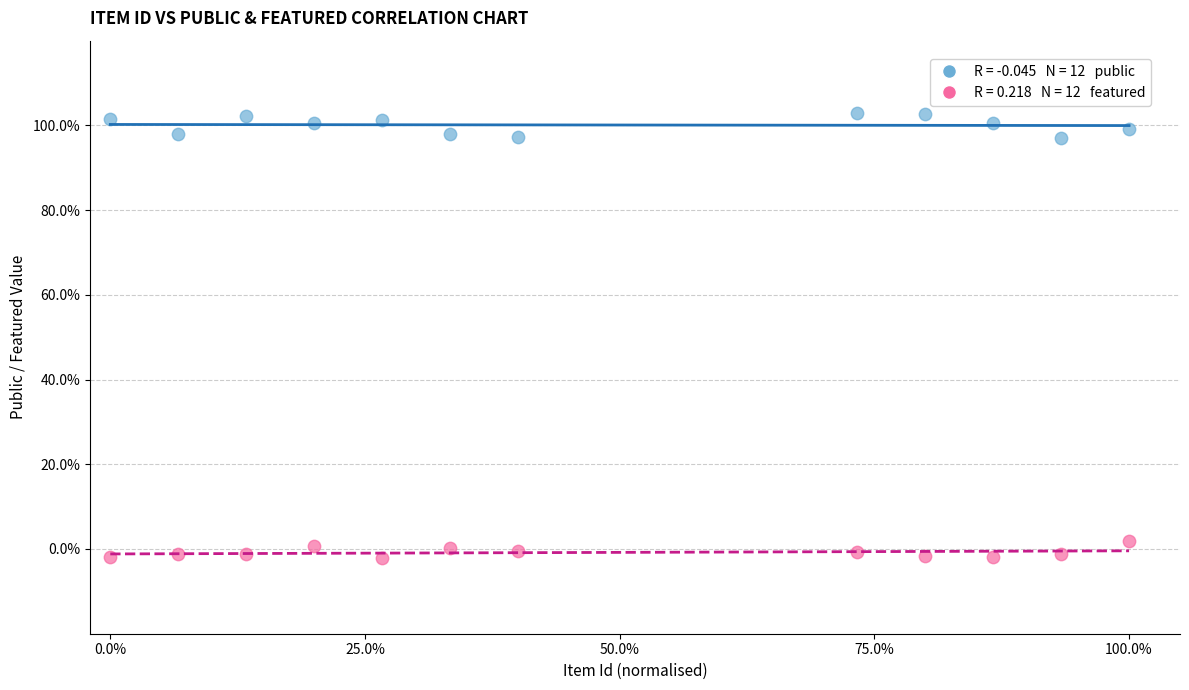

Across all data points, what is the range of Y values (max minus min)?

105.0